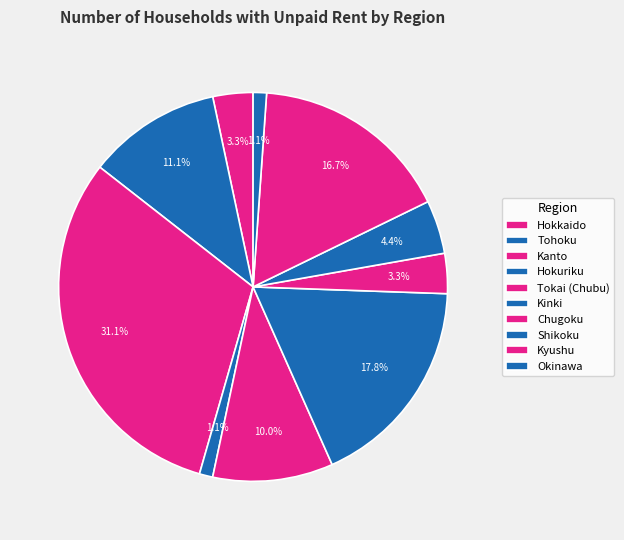

What is the total percentage of Kyushu and Okinawa?

17.8%